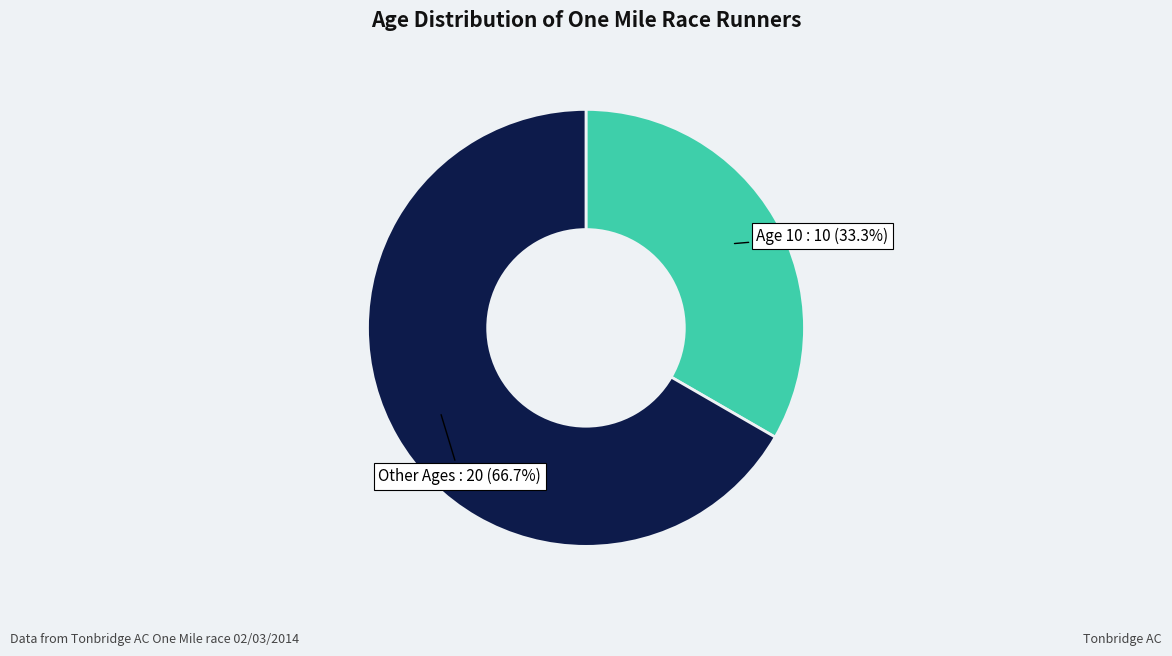

To the nearest percent, what is the average slice percentage?

50%